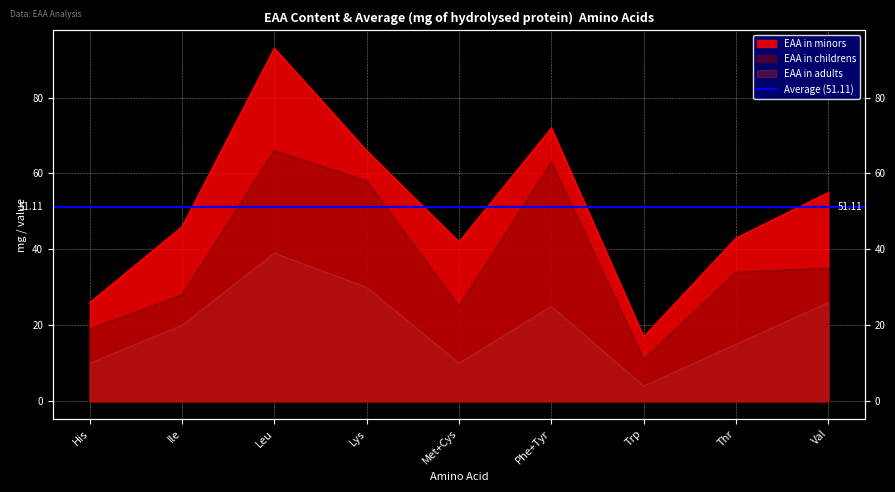

Where is the first local minimum for EAA in minors?

Met+Cys